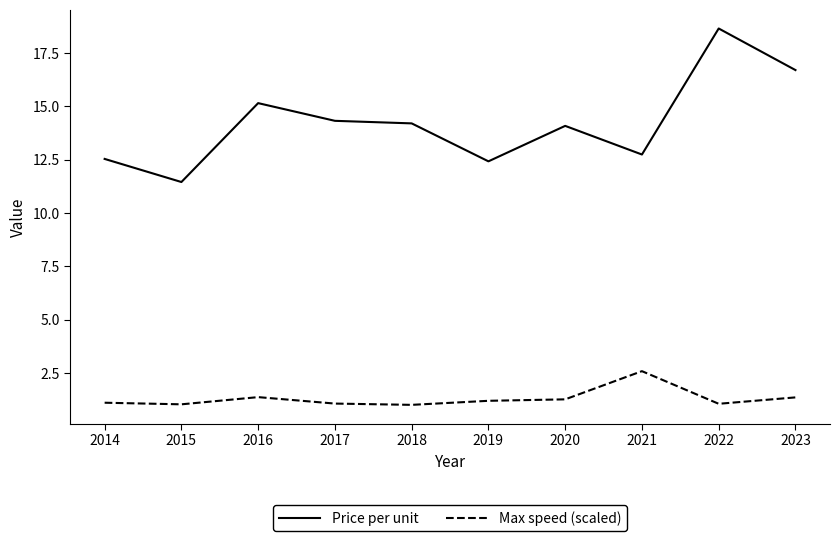

Which series changed the most between 2014 and 2018?

Price per unit